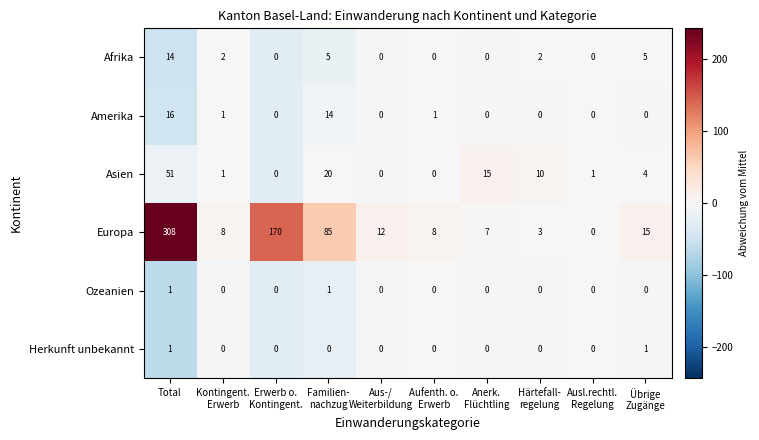

Which series has the widest spread of values?

Europa